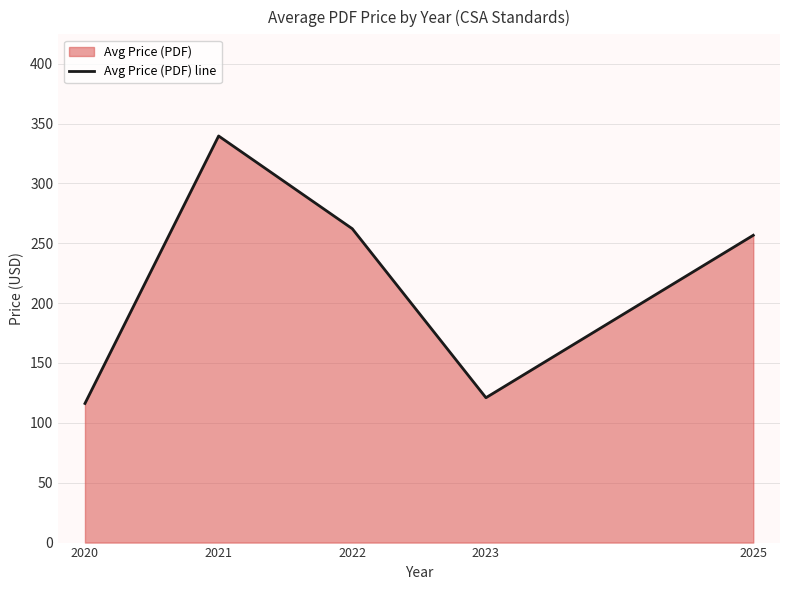

Which has a higher value, 2025 or 2022?

2022